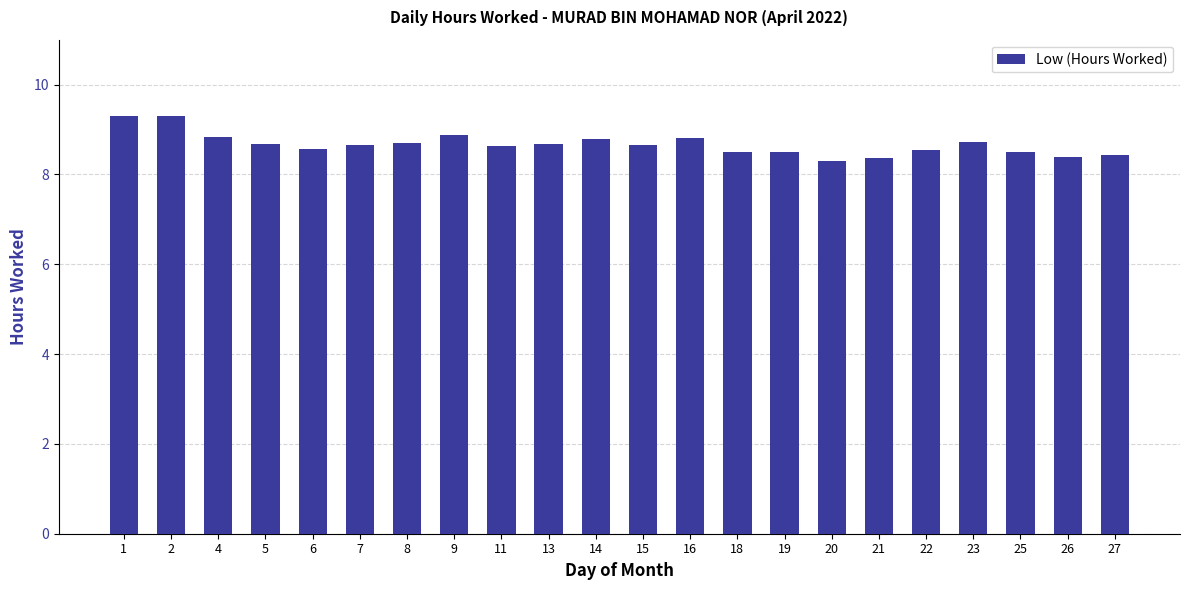

Is it true that the value at 14 is 8.8?

True